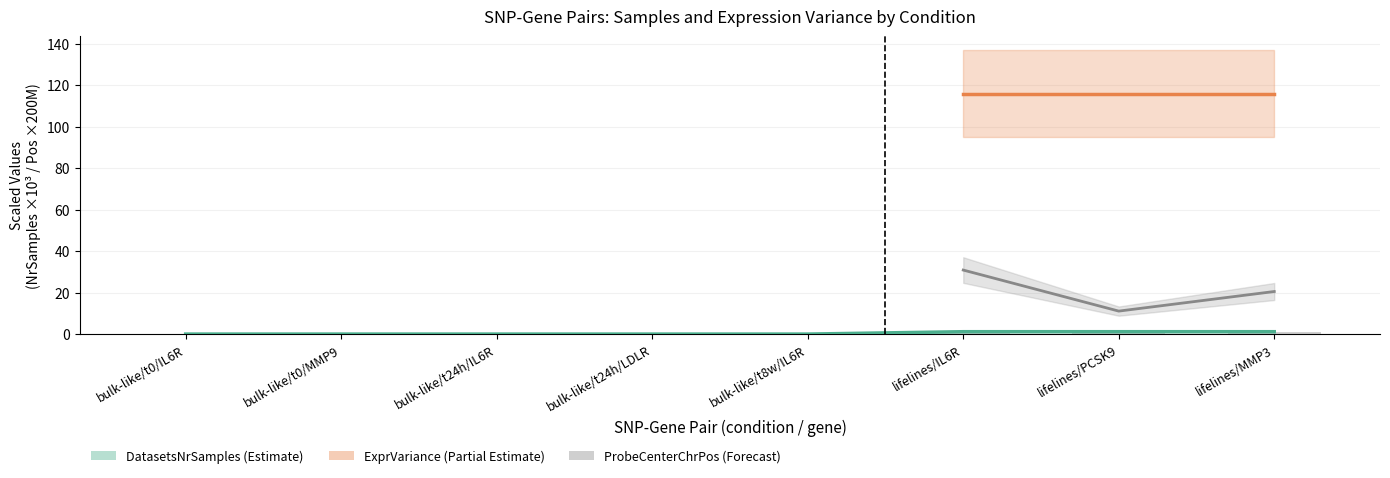

What is the value of the DatasetsNrSamples bar at the 7th from the left?

1.2